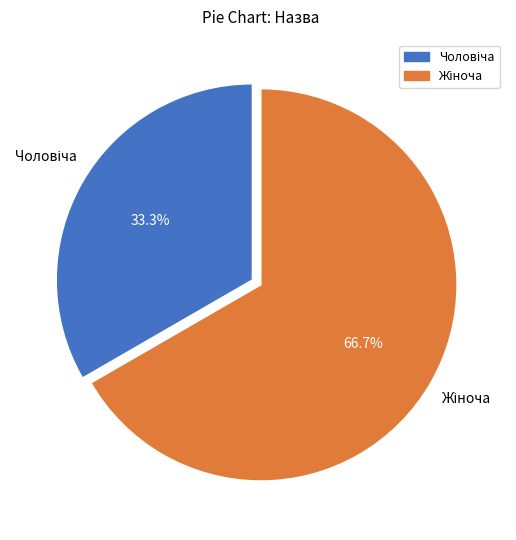

Does any single category account for the majority?

Yes